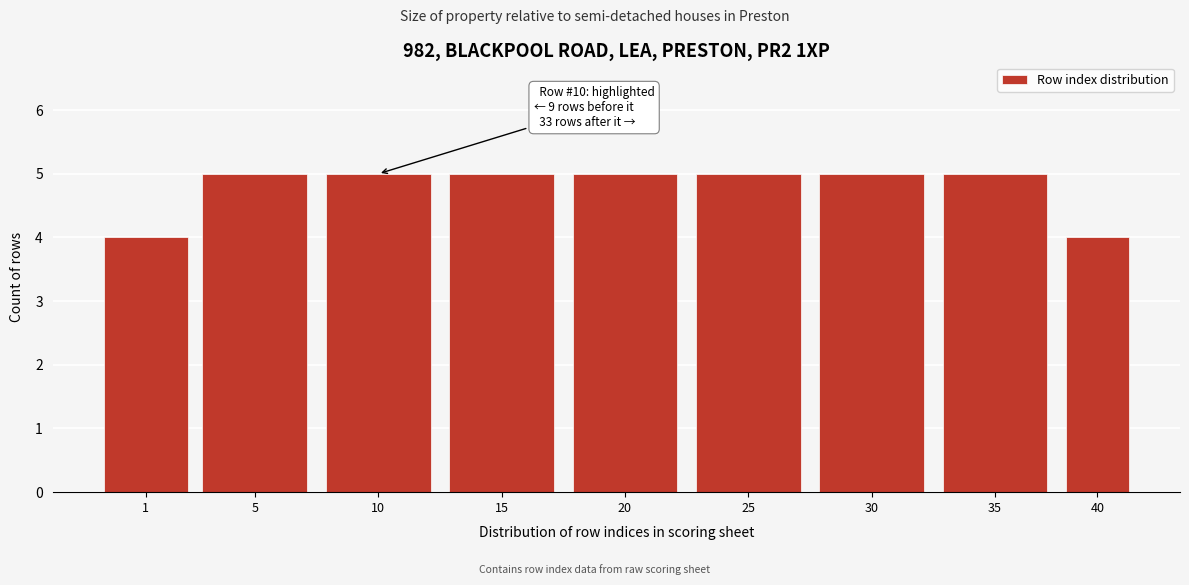

Reading left to right, transcribe all the data shown in this chart.

4	5	5	5	5	5	5	5	4